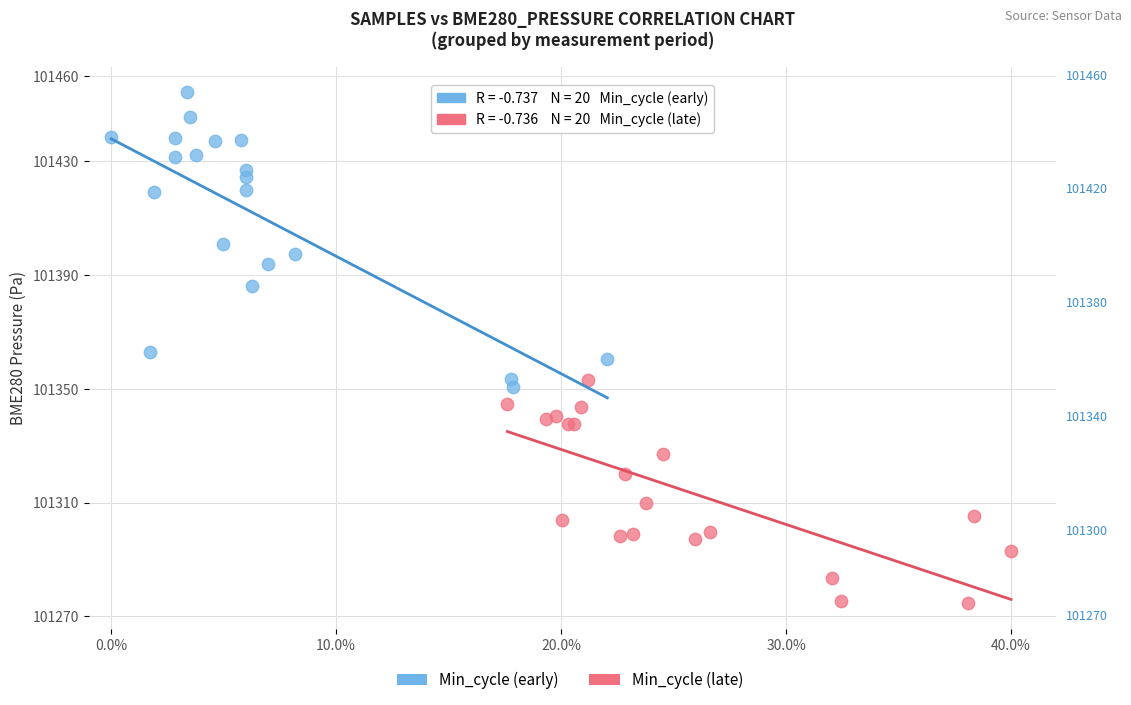

Which series reaches the maximum Y coordinate?

Min_cycle (early)